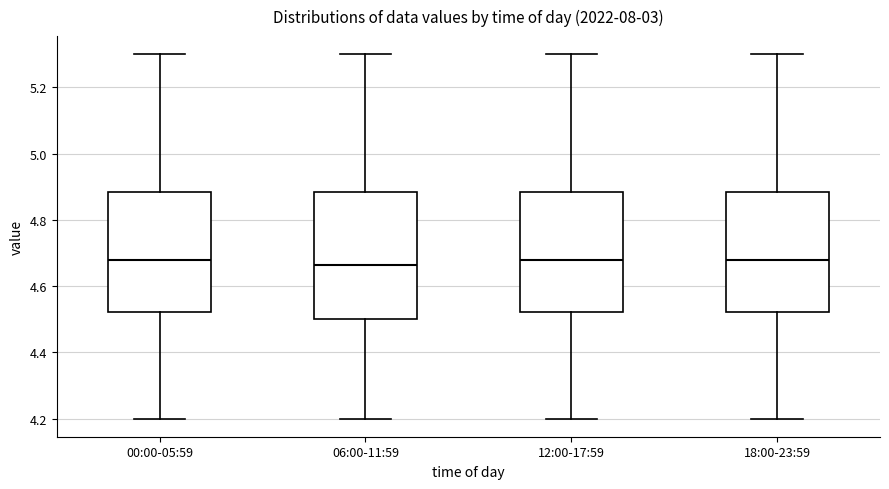

Where is the lower edge of the box for 12:00-17:59 on the y-axis? The values are not printed on the chart, so give them approximately, as read against the axis.

4.52